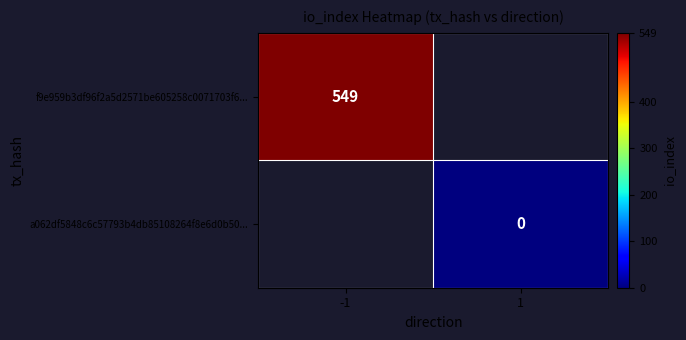

At how many categories does at least one series exceed 148?

1